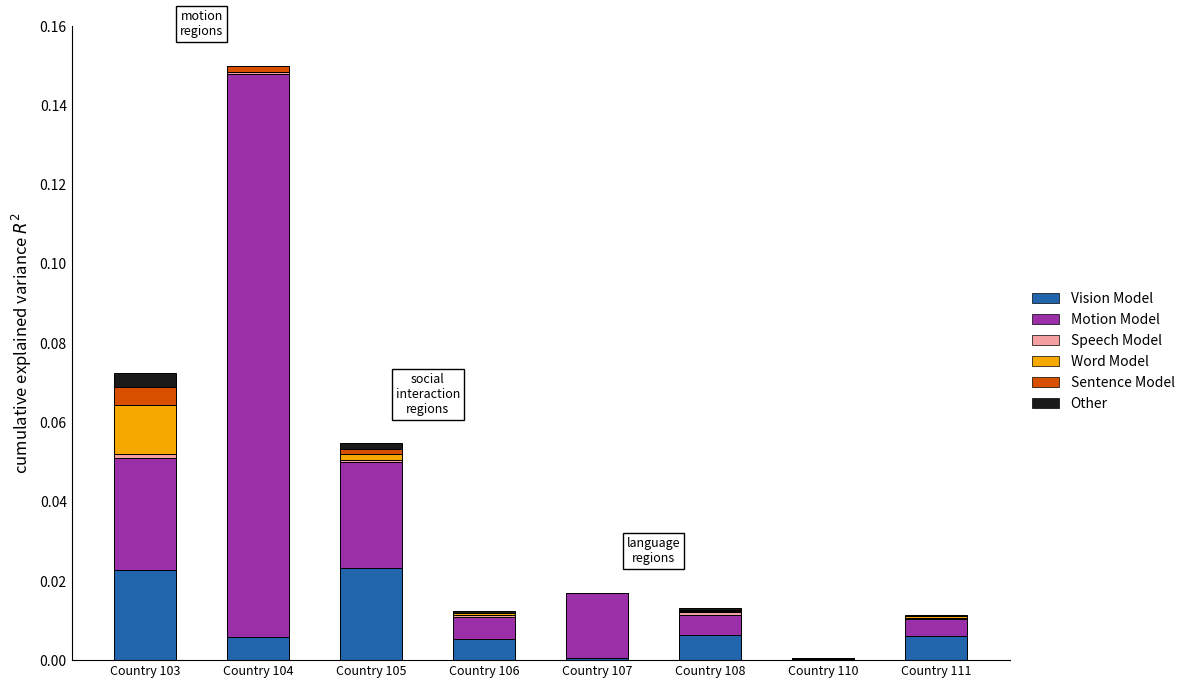

True or false: Vision Model has a value of 0.0 at Country 108.

True